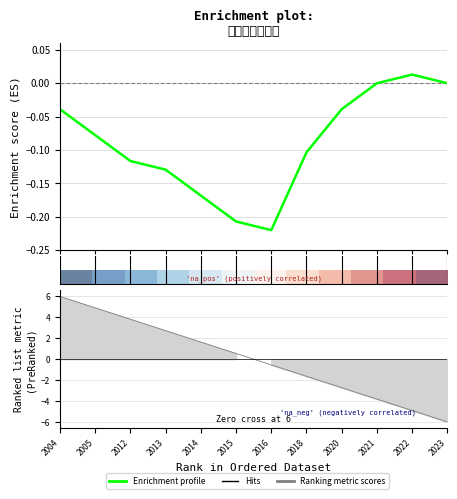

At which label is the value closest to 2013?

2013